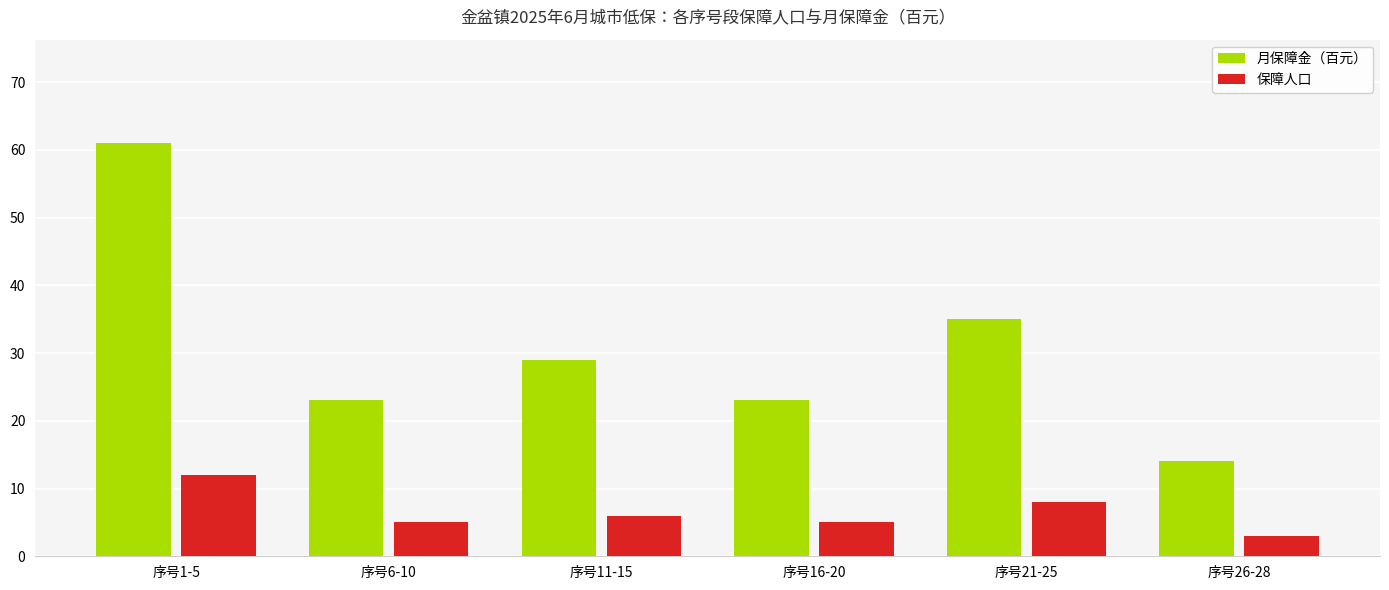

How many categories are shown in the chart?

6